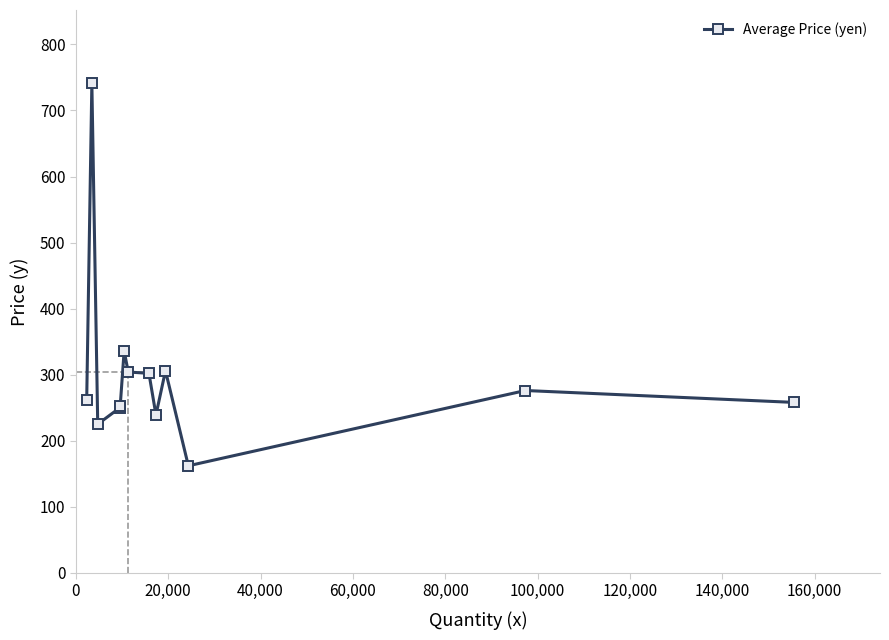

Does the chart have visible grid lines?

No